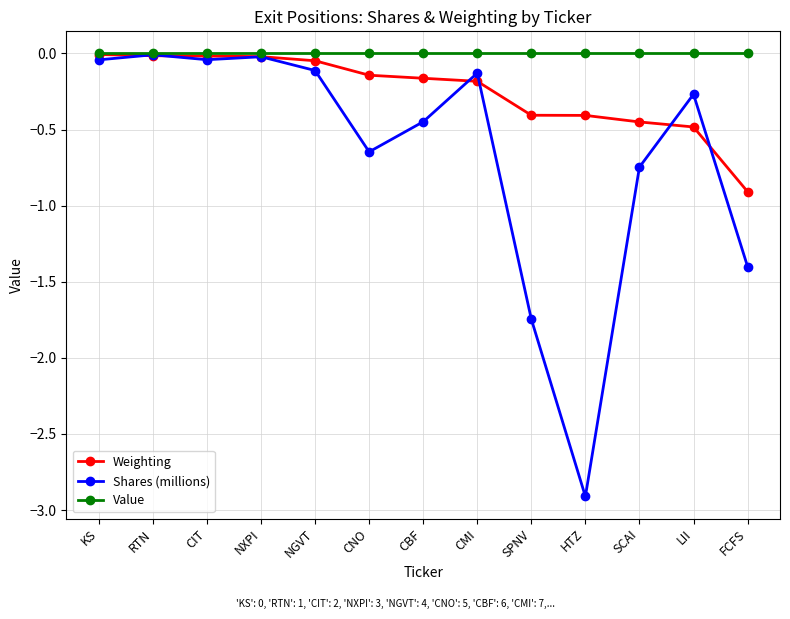

What is the difference between the Weighting values at CBF and LII?

0.3